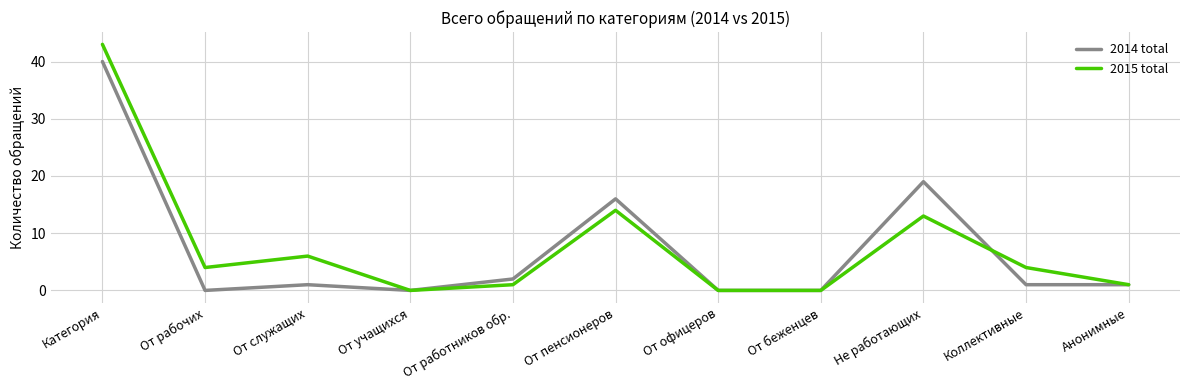

Reading left to right, what are all the values shown in this chart?

2014 total: Категория=40	От рабочих=0	От служащих=1	От учащихся=0	От работников обр.=2	От пенсионеров=16	От офицеров=0	От беженцев=0	Не работающих=19	Коллективные=1	Анонимные=1
2015 total: Категория=43	От рабочих=4	От служащих=6	От учащихся=0	От работников обр.=1	От пенсионеров=14	От офицеров=0	От беженцев=0	Не работающих=13	Коллективные=4	Анонимные=1